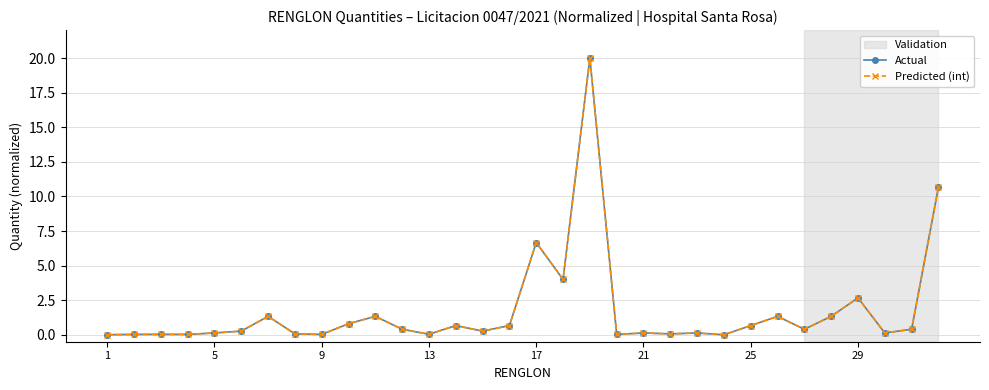

How many lines are shown in the chart?

2